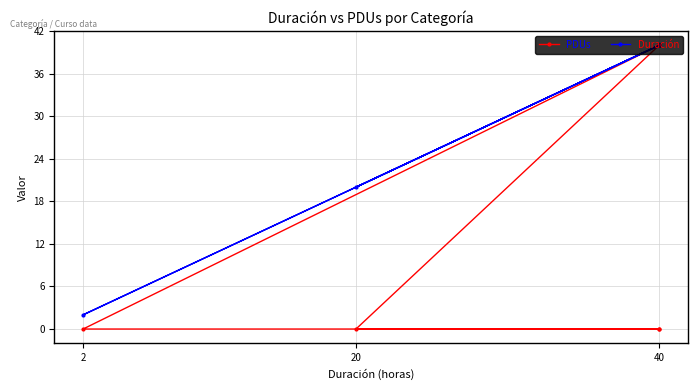

True or false: PDUs and Duración intersect in this chart.

False